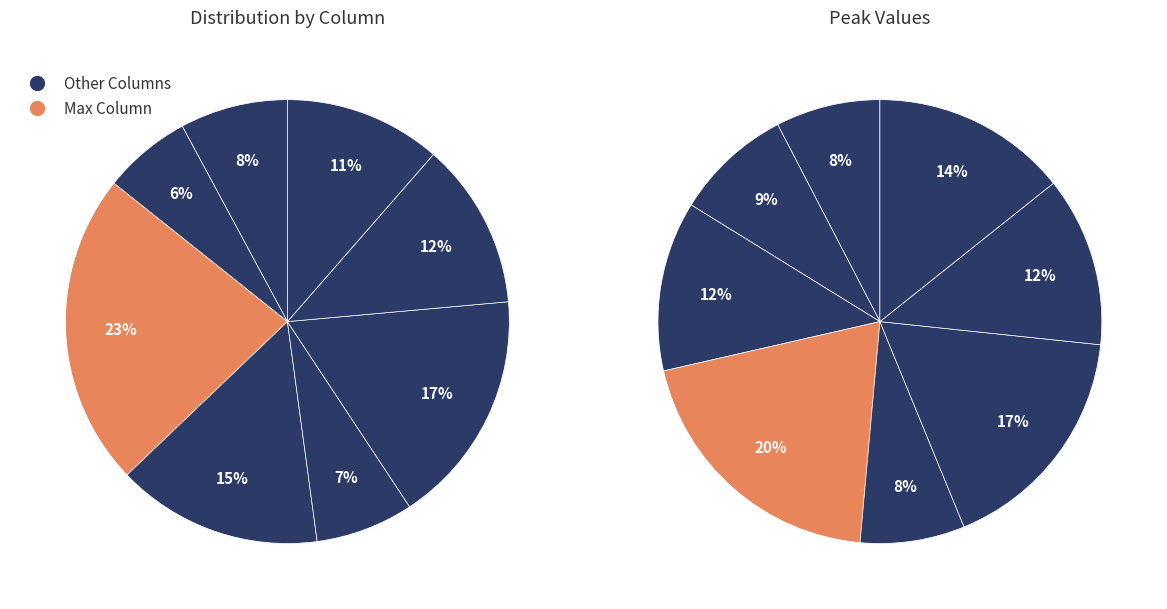

To the nearest percent, what percentage of the pie is 2?

23%